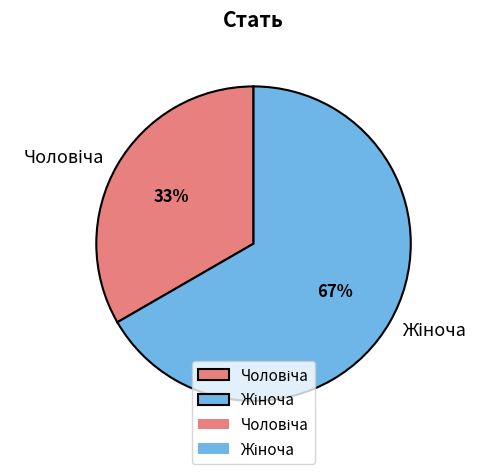

To the nearest percent, what is the average slice percentage?

50%